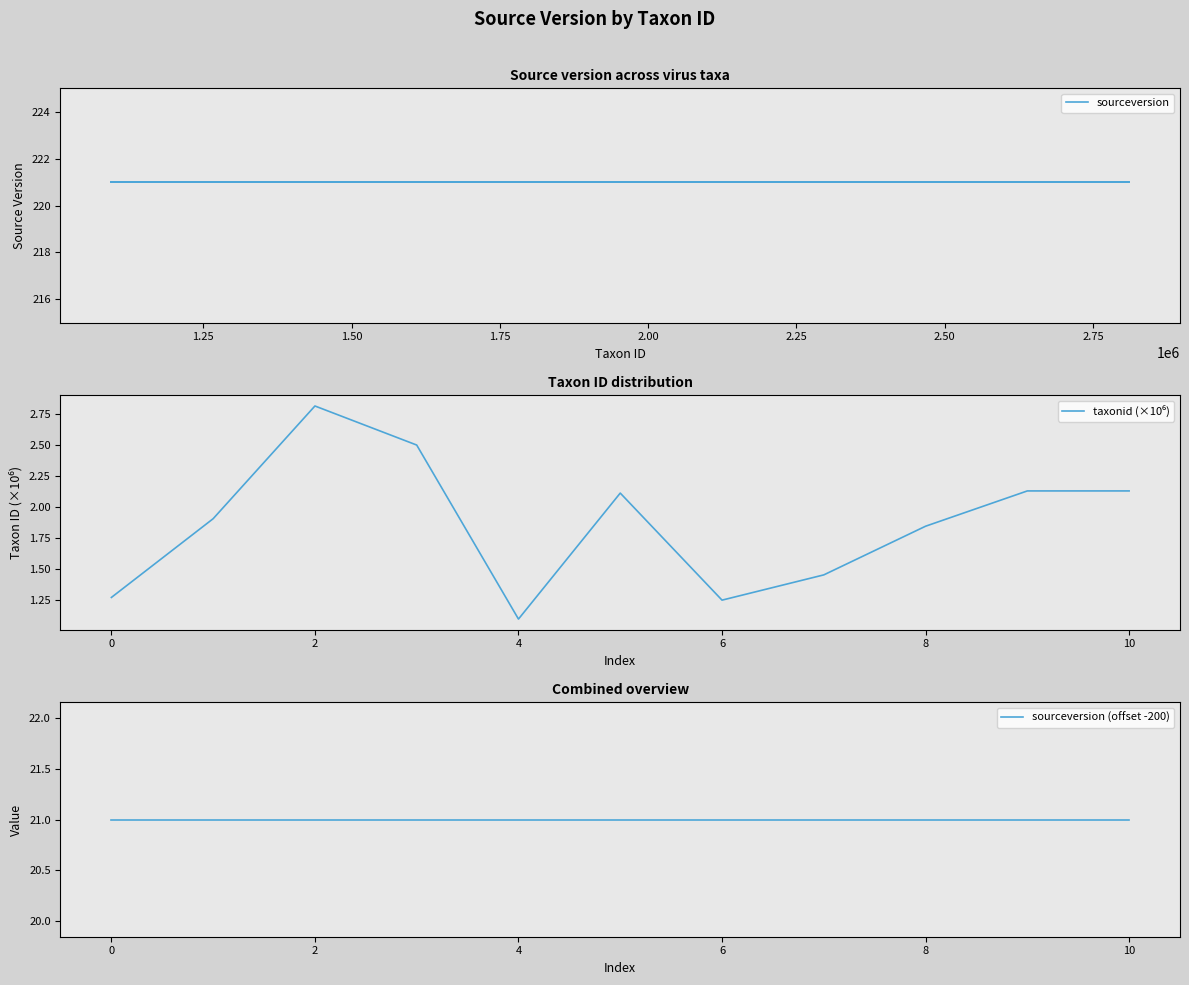

True or false: sourceversion has more than 2 points higher than both neighbors.

False